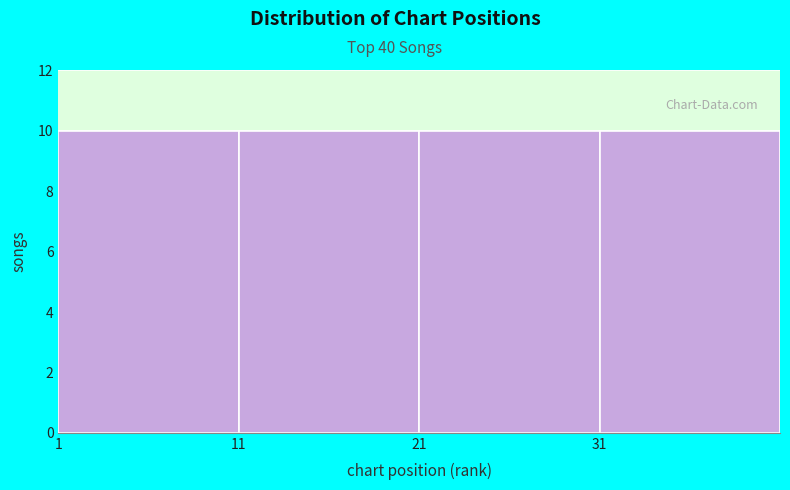

Reading left to right, list every bar in this chart as the range it spans on the x-axis followed by its height. The values are not printed on the chart, so give them approximately, as read against the axis.

1 to 11: 10
11 to 21: 10
21 to 31: 10
31 to 41: 10